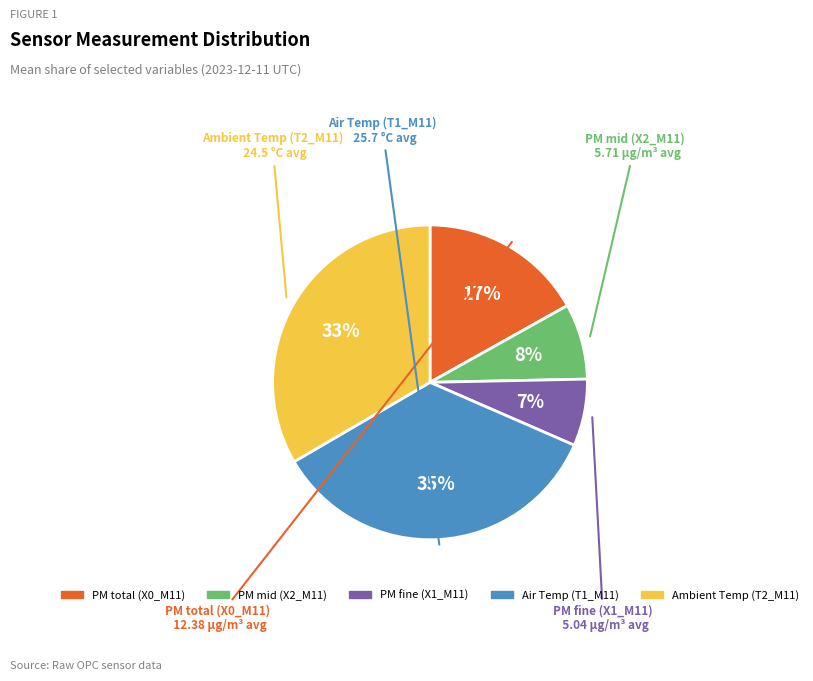

To the nearest percent, what is the difference between the largest and smallest slice percentages?

28%